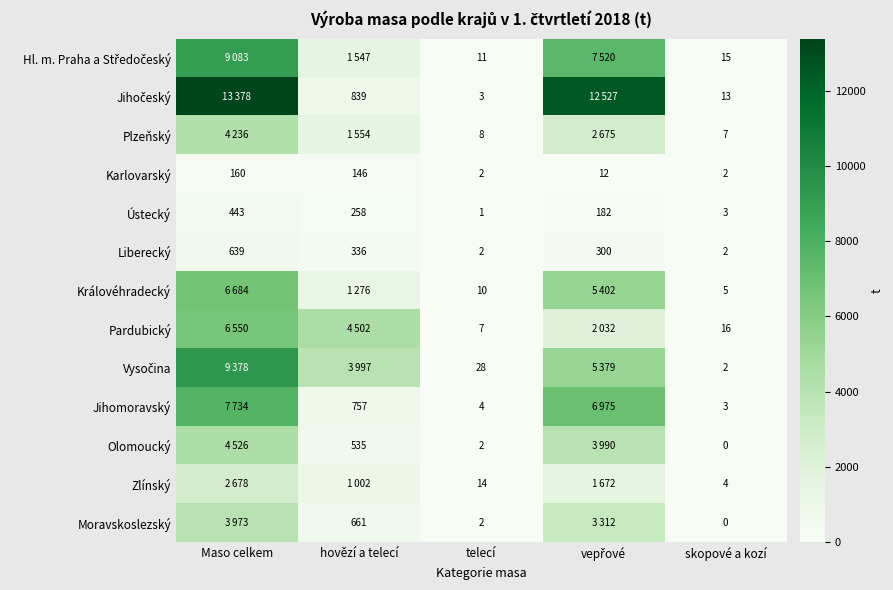

The Královéhradecký series shows 3 at telecí. True or false?

False